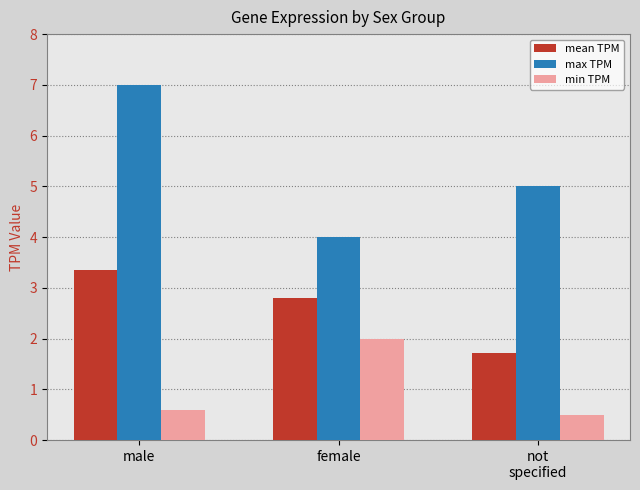

Which series has the largest range (max minus min)?

max TPM